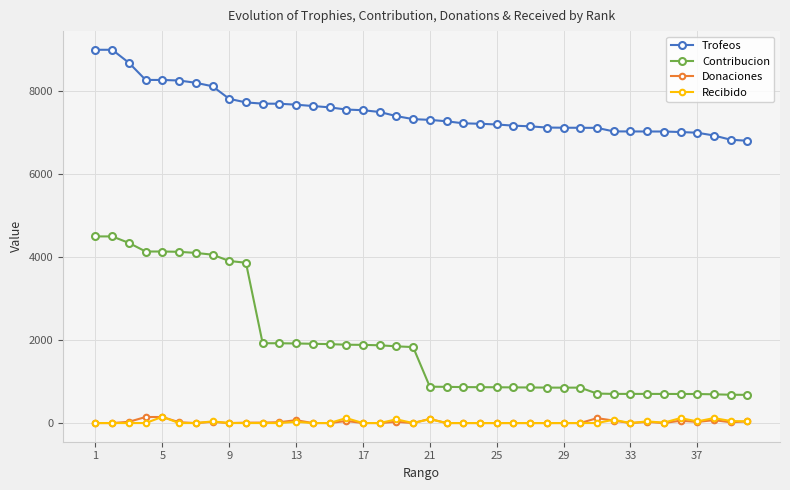

How many values in the Donaciones series are below 10?

20